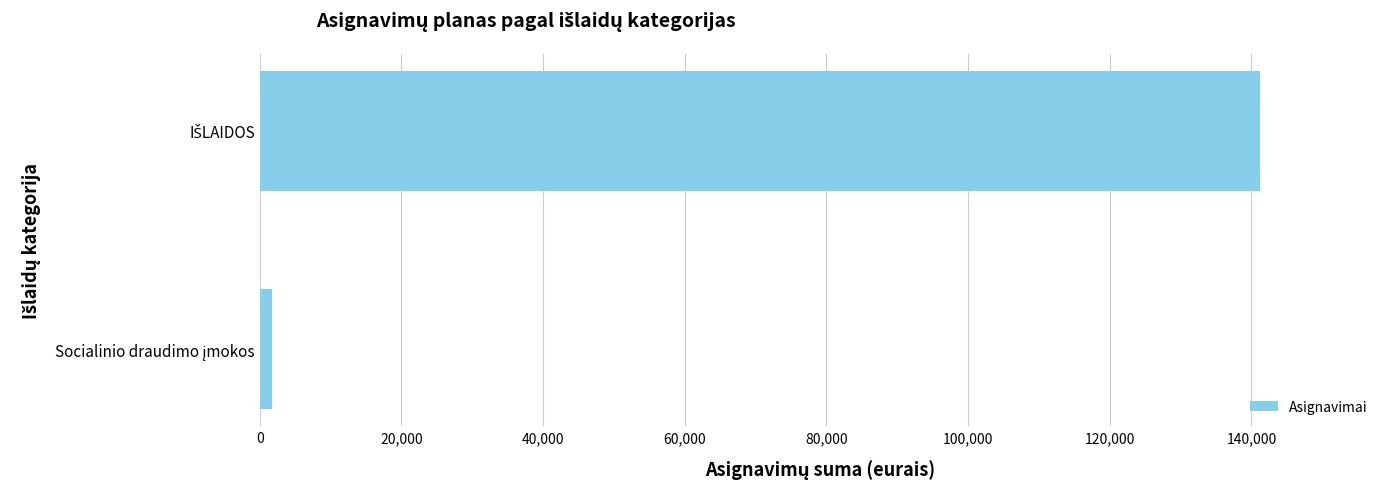

What is the sum of all values?

143000